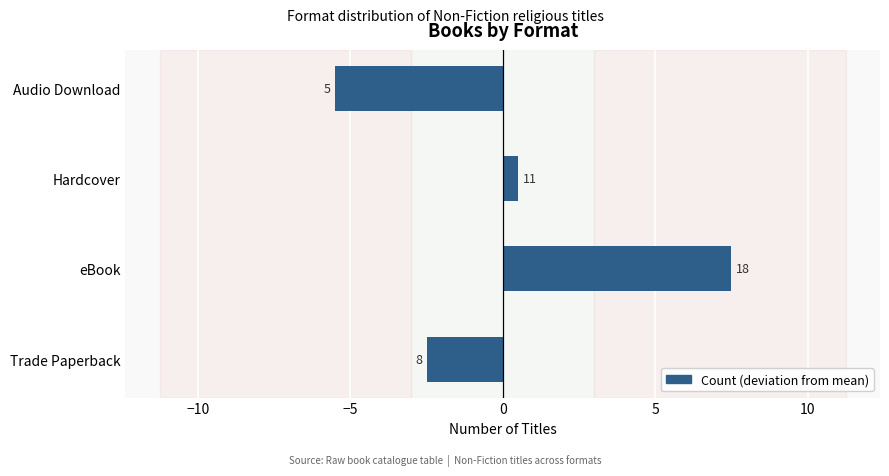

How many bars are there in total?

4